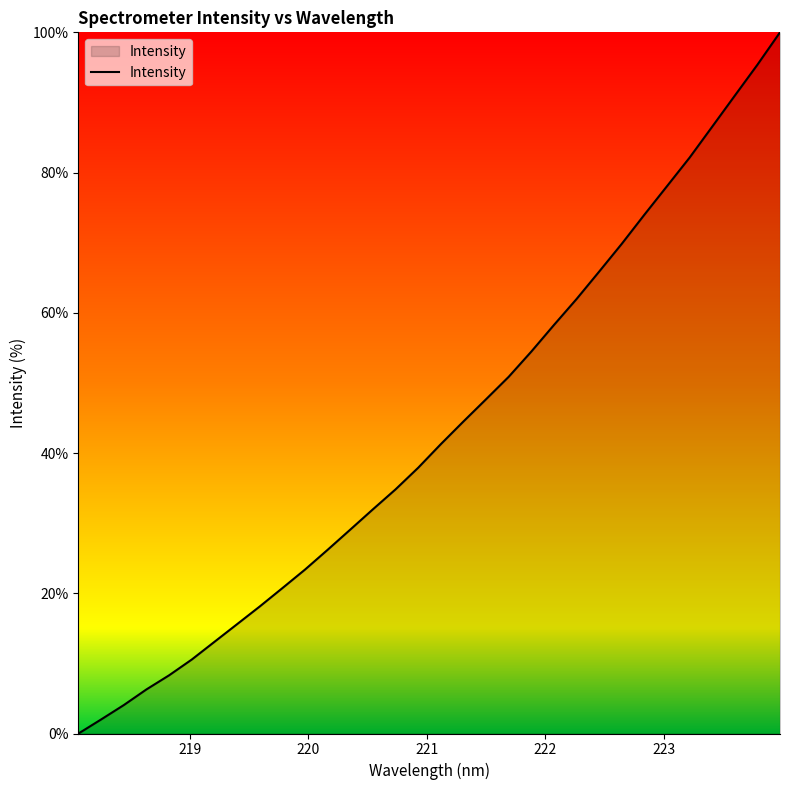

What is the difference between the second highest and minimum values?

95.4